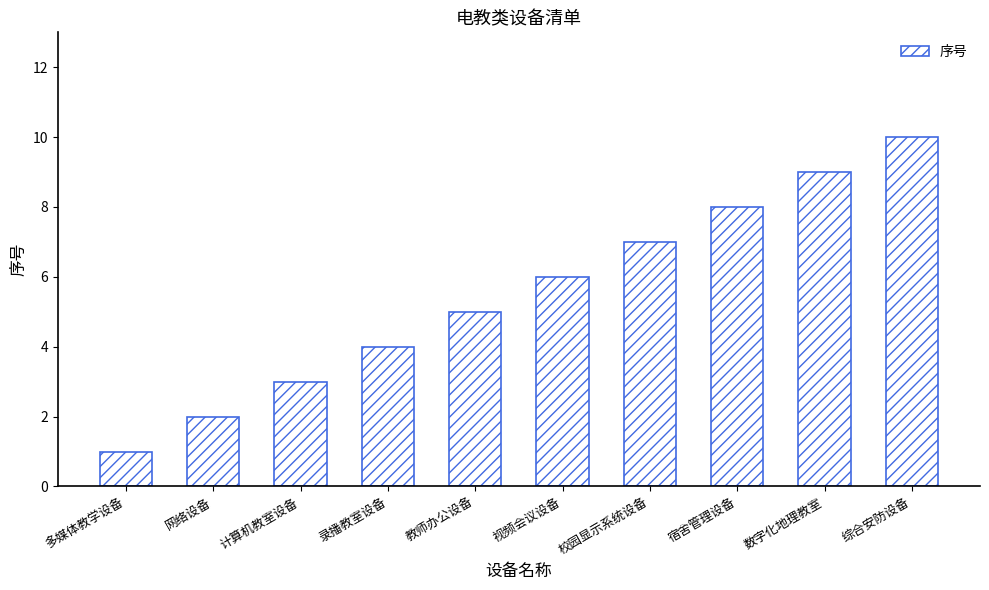

Which category has the lowest value across all series?

多媒体教学设备